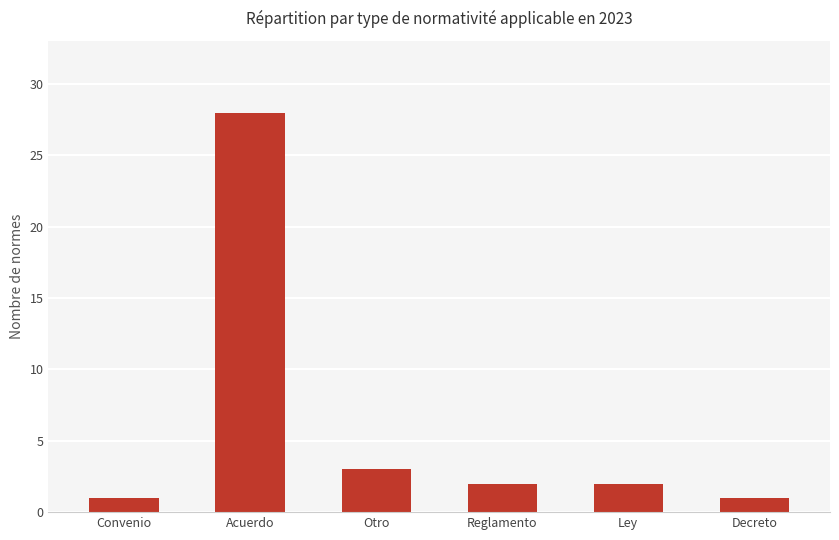

Reading left to right, list all the values displayed in this chart.

1	28	3	2	2	1